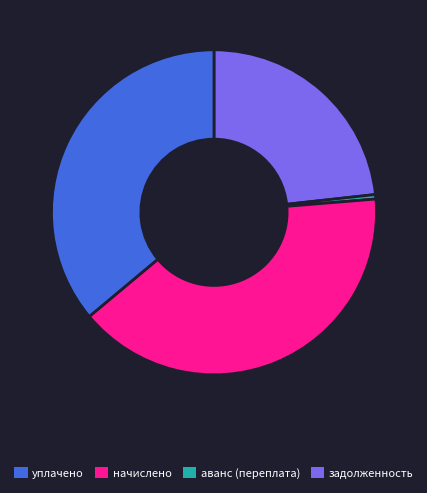

Does any single category account for the majority?

No